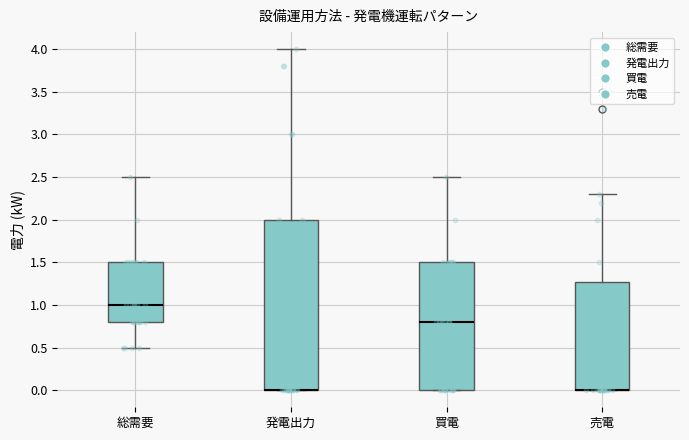

Reading left to right, read every box against the y-axis: the position of its median line, the range the box covers, and the ends of its whiskers. The values are not printed on the chart, so give them approximately, as read against the axis.

総需要: median 1.0, box 0.8 to 1.5, whiskers 0.5 to 2.5
発電出力: median 0.0 (drawn on the box's lower edge), box 0.0 to 2.0, whiskers 0.0 to 4.0
買電: median 0.8, box 0.0 to 1.5, whiskers 0.0 to 2.5
売電: median 0.0 (drawn on the box's lower edge), box 0.0 to 1.3, whiskers 0.0 to 2.3